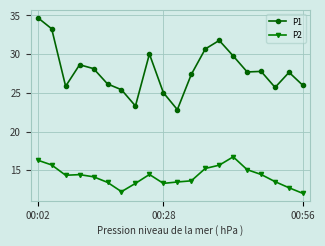

Rank the series by their average value, from highest to lowest.

P1, P2